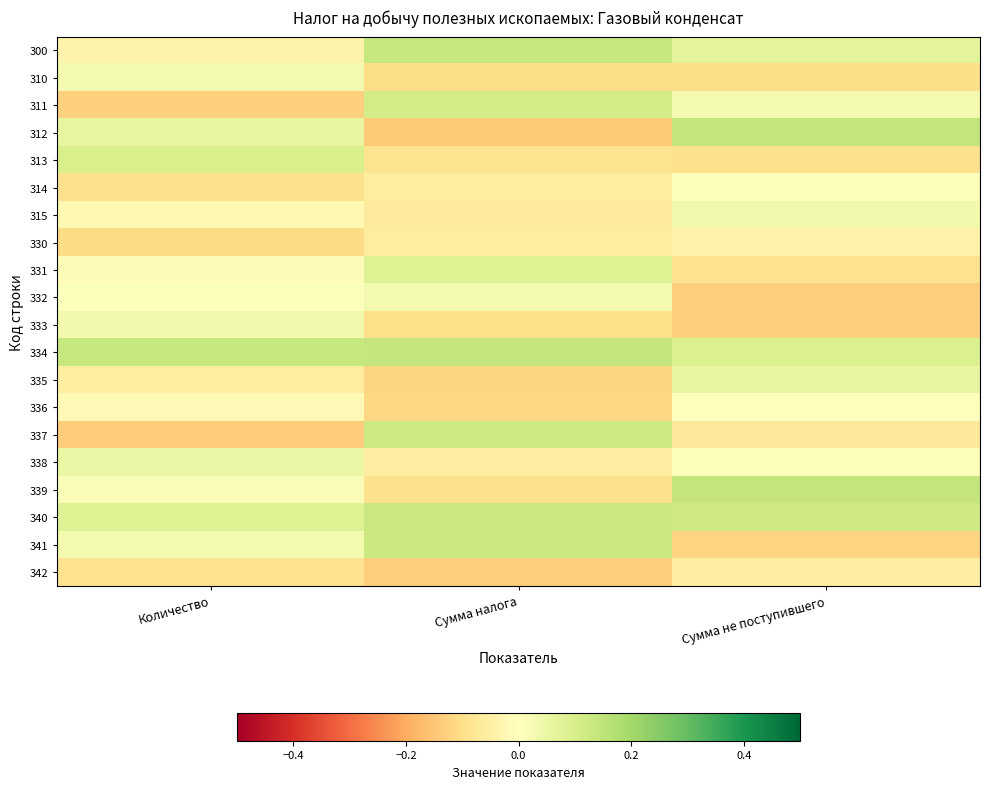

How many categories are shown in the chart?

3